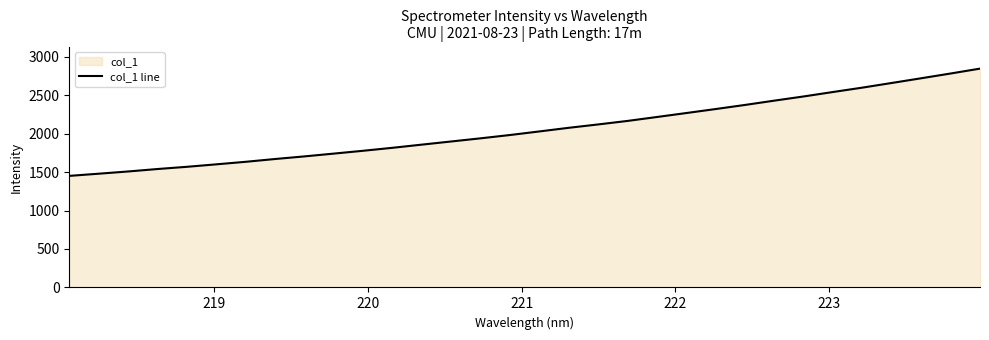

What is the difference between the maximum and minimum values?

1393.9